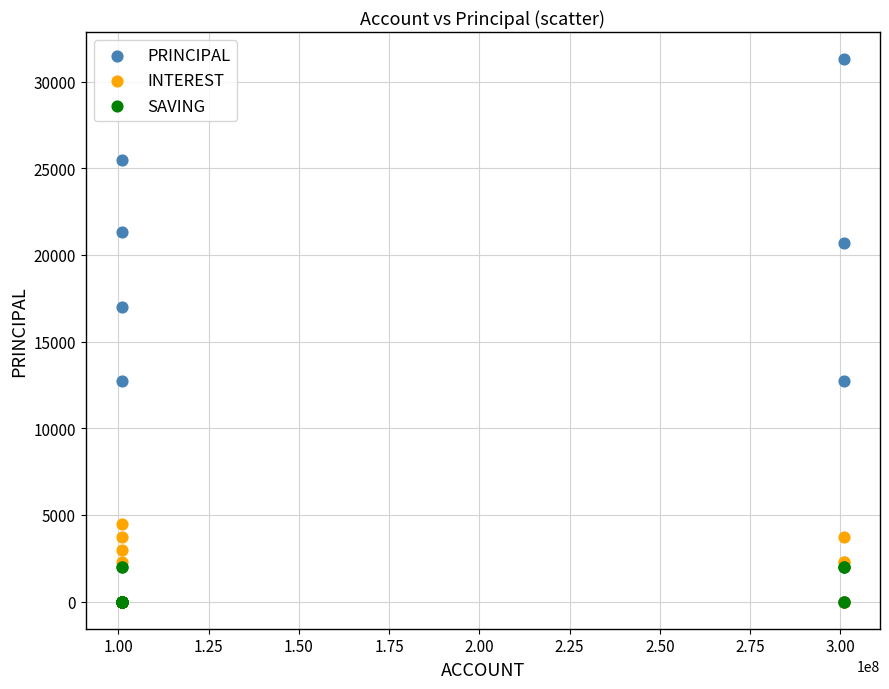

In the PRINCIPAL series, what Y value is closest to 15650?

17000